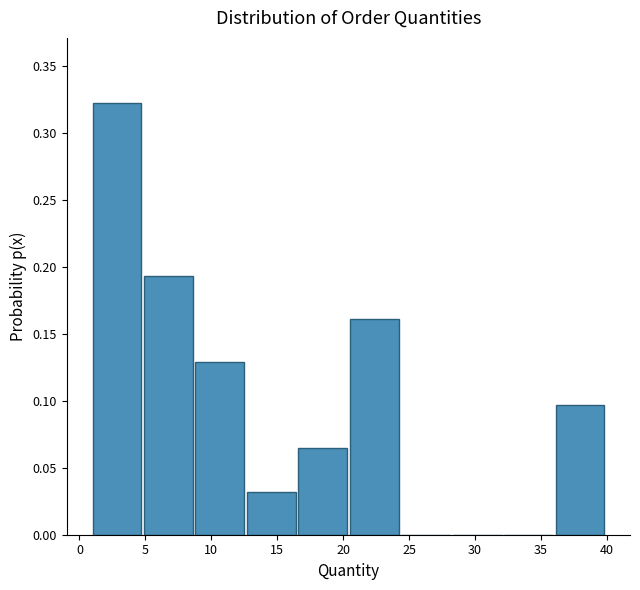

Reading left to right, transcribe this chart: for each bar, give the range it covers on the x-axis and its height. Neither the bar edges nor the heights are printed on the chart, so give them approximately, as read against the axes.

1.0 to 4.9: 0.325
4.9 to 8.8: 0.195
8.8 to 12.7: 0.130
12.7 to 16.6: 0.030
16.6 to 20.5: 0.065
20.5 to 24.4: 0.160
24.4 to 28.3: 0
28.3 to 32.2: 0
32.2 to 36.1: 0
36.1 to 40.0: 0.095